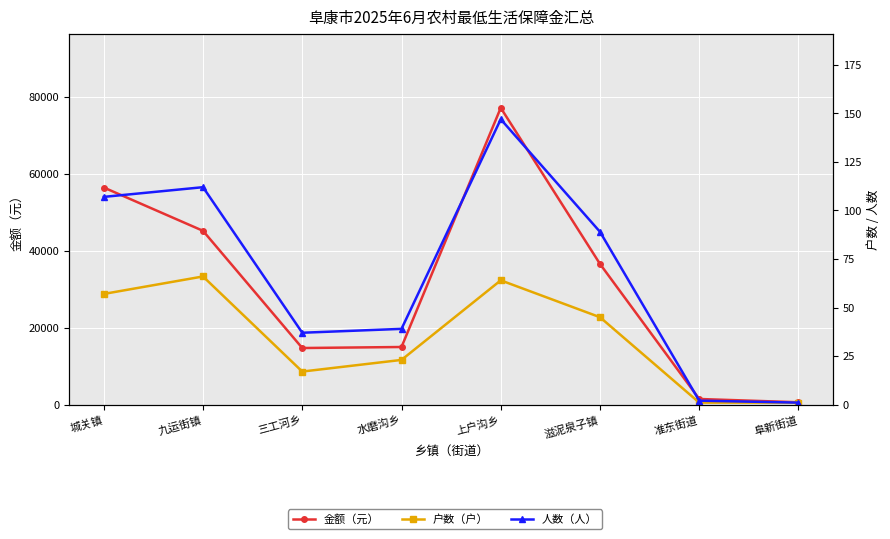

True or false: 金额（元） has a value of 45124 at 九运街镇.

True